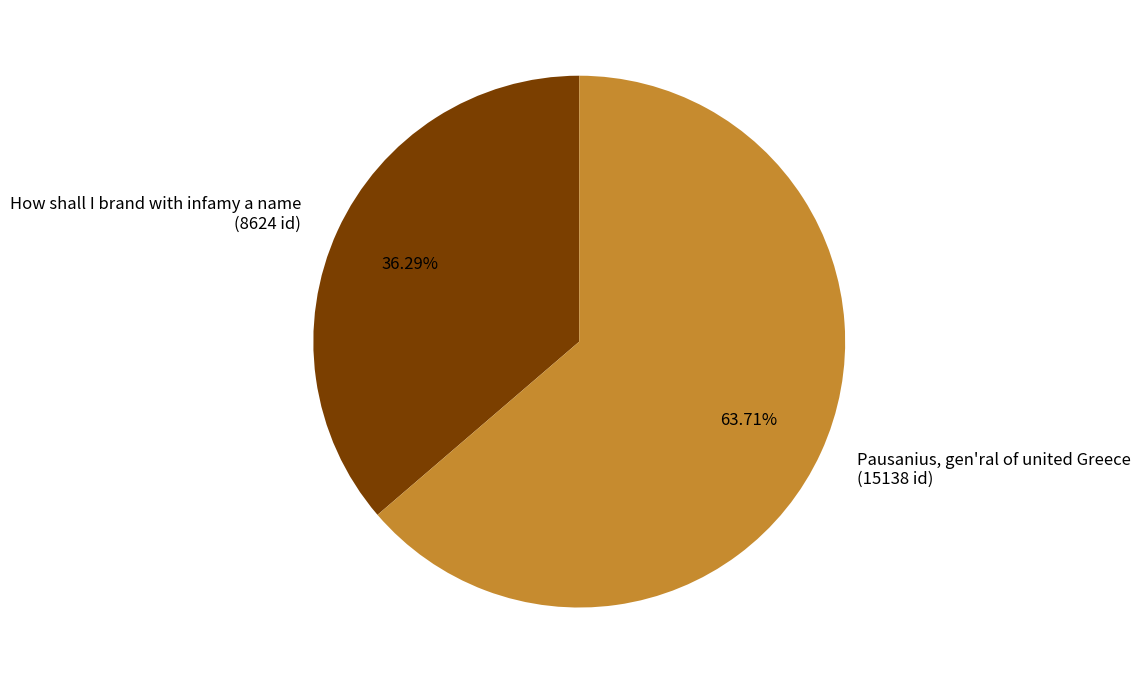

The Pausanius, gen'ral of united Greece slice represents 64% of the pie. True or false?

True